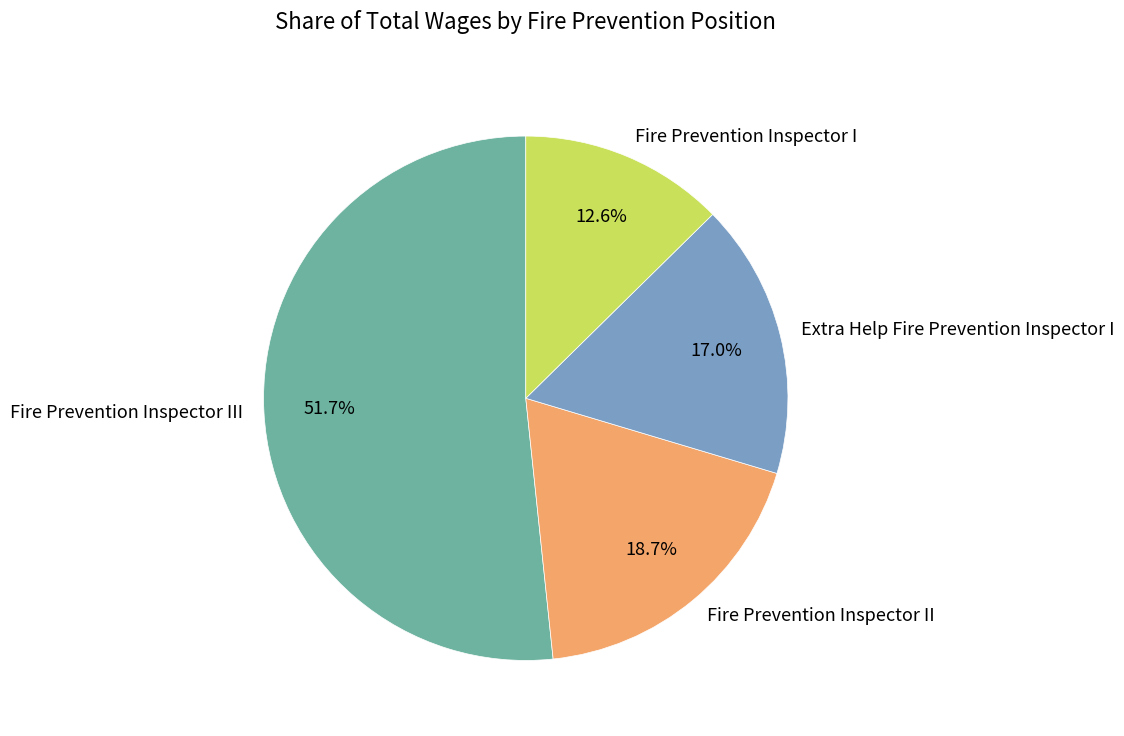

To the nearest percent, what is the difference between the Fire Prevention Inspector I and Extra Help Fire Prevention Inspector I slice percentages?

4%